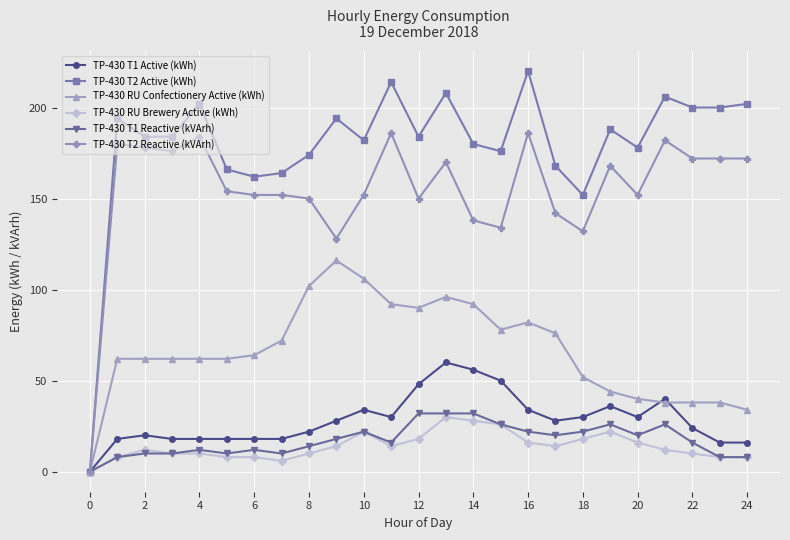

True or false: TP-430 T1 Active (kWh) has more than 0 points higher than both neighbors.

True